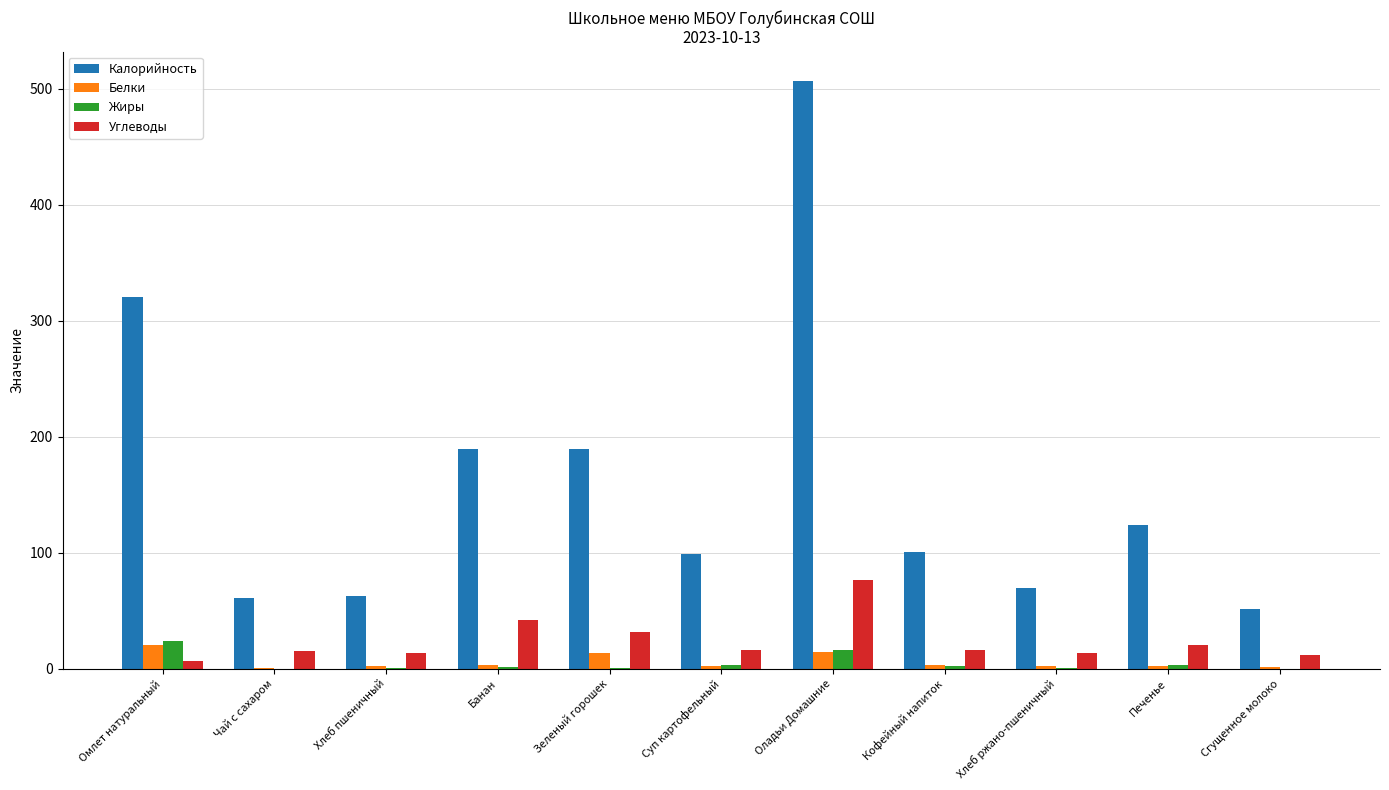

Are the bars grouped side by side (vs. stacked)?

Yes